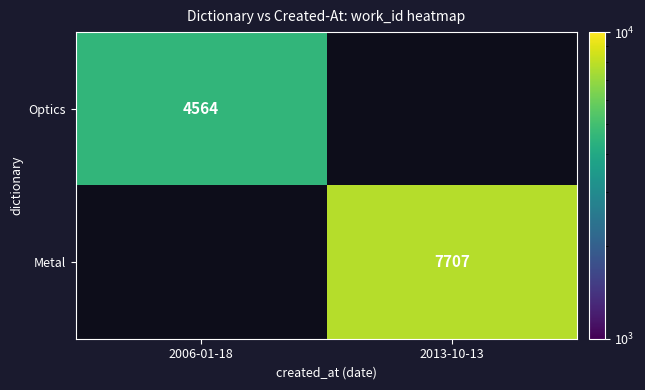

True or false: Optics has a value of 4564 at 2006-01-18.

True